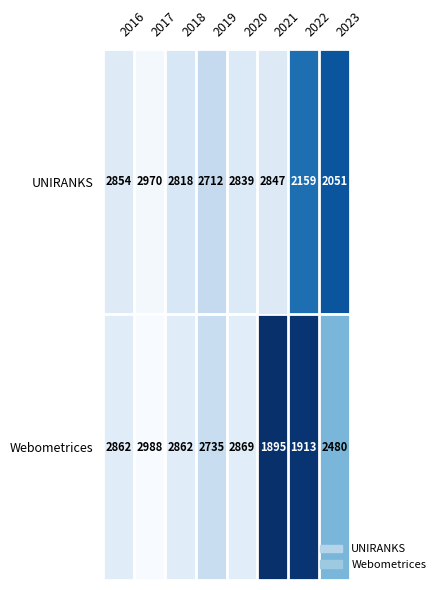

Count the number of data series in this chart.

2